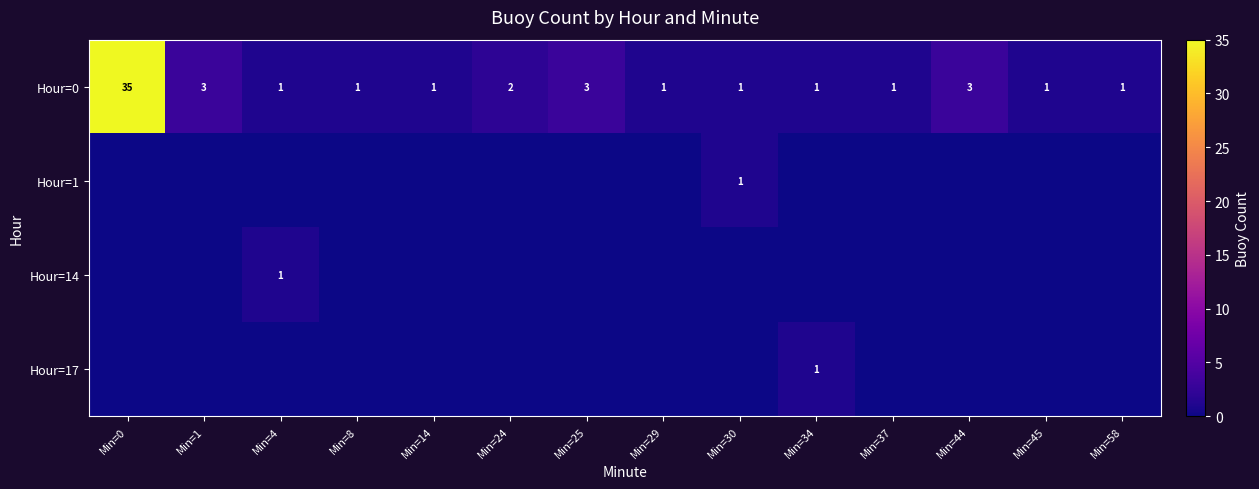

The value of Hour=1 at Min=30 is 1. True or false?

True